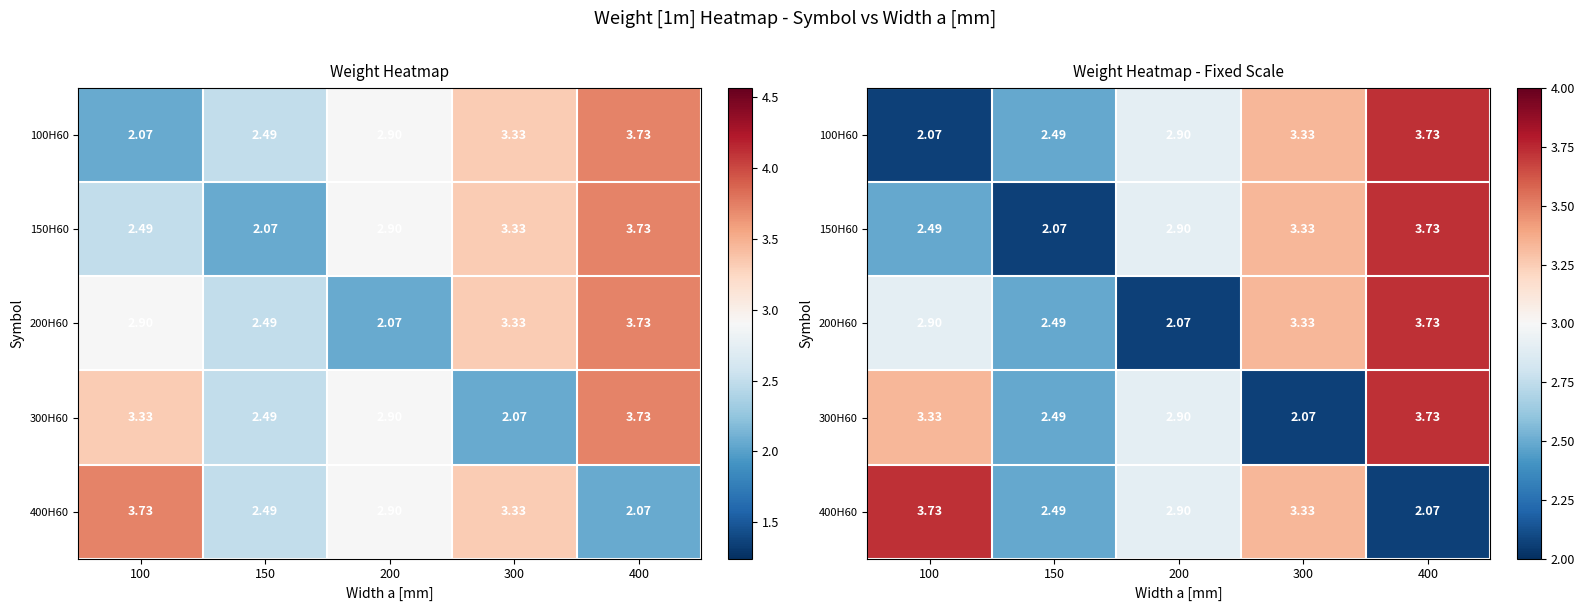

Rank the series at 300 from highest to lowest value.

100H60, 150H60, 200H60, 400H60, 300H60